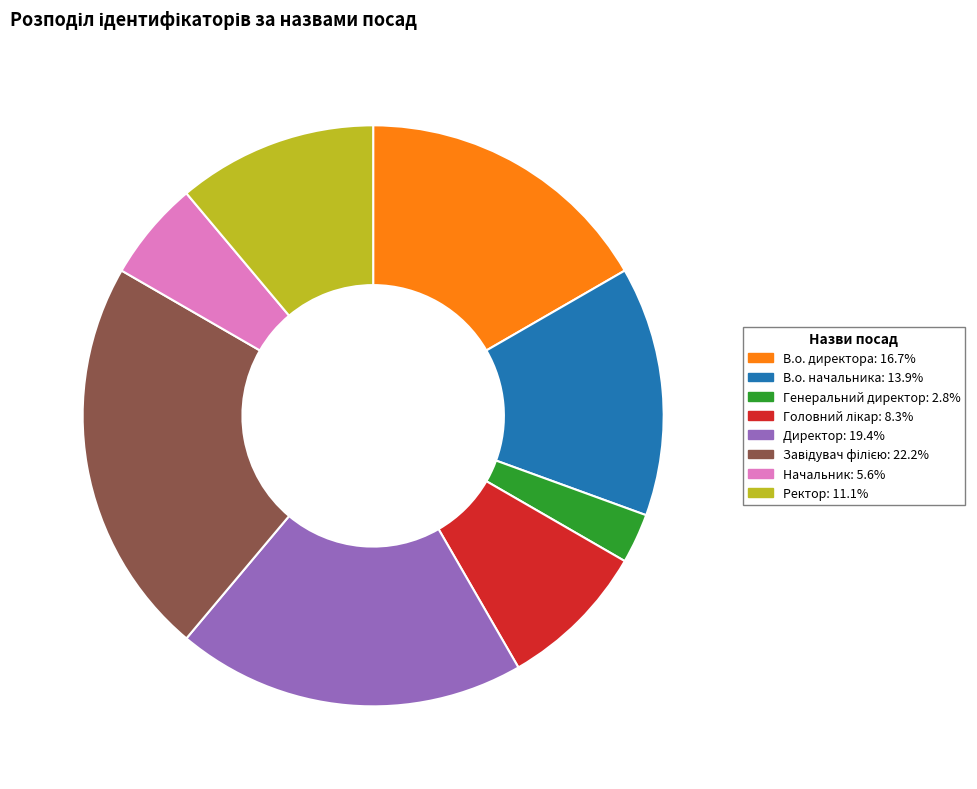

Do В.о. начальника: 13.9% and Директор: 19.4% together represent more than half of the pie?

No